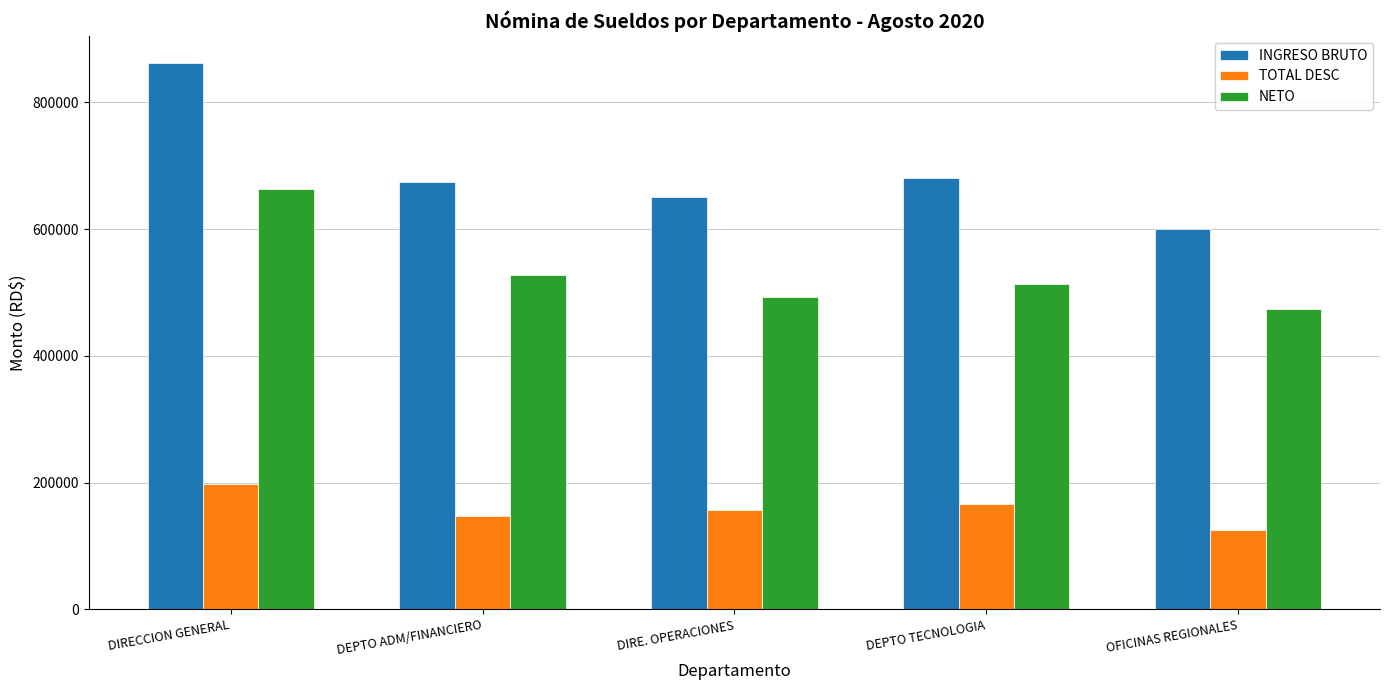

Count the number of categories in the chart.

5